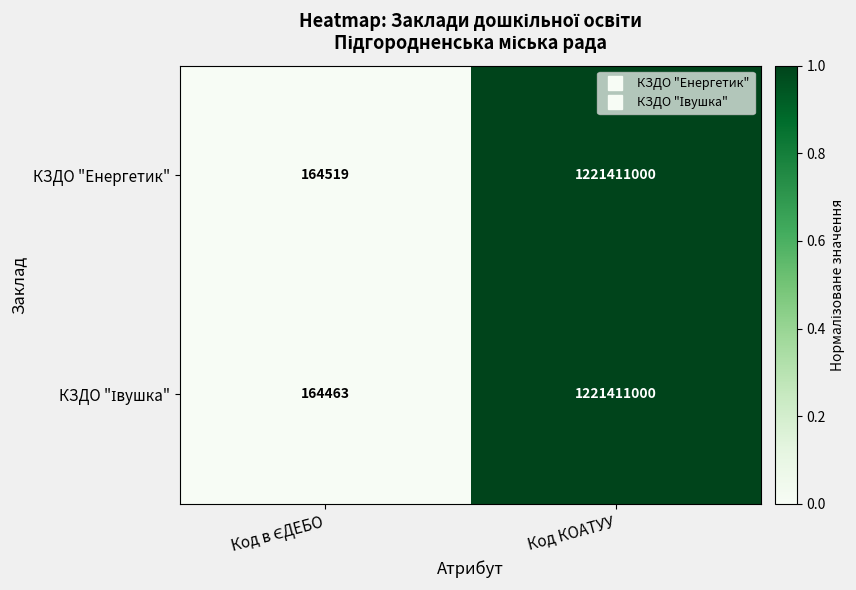

Count the number of categories in the chart.

2